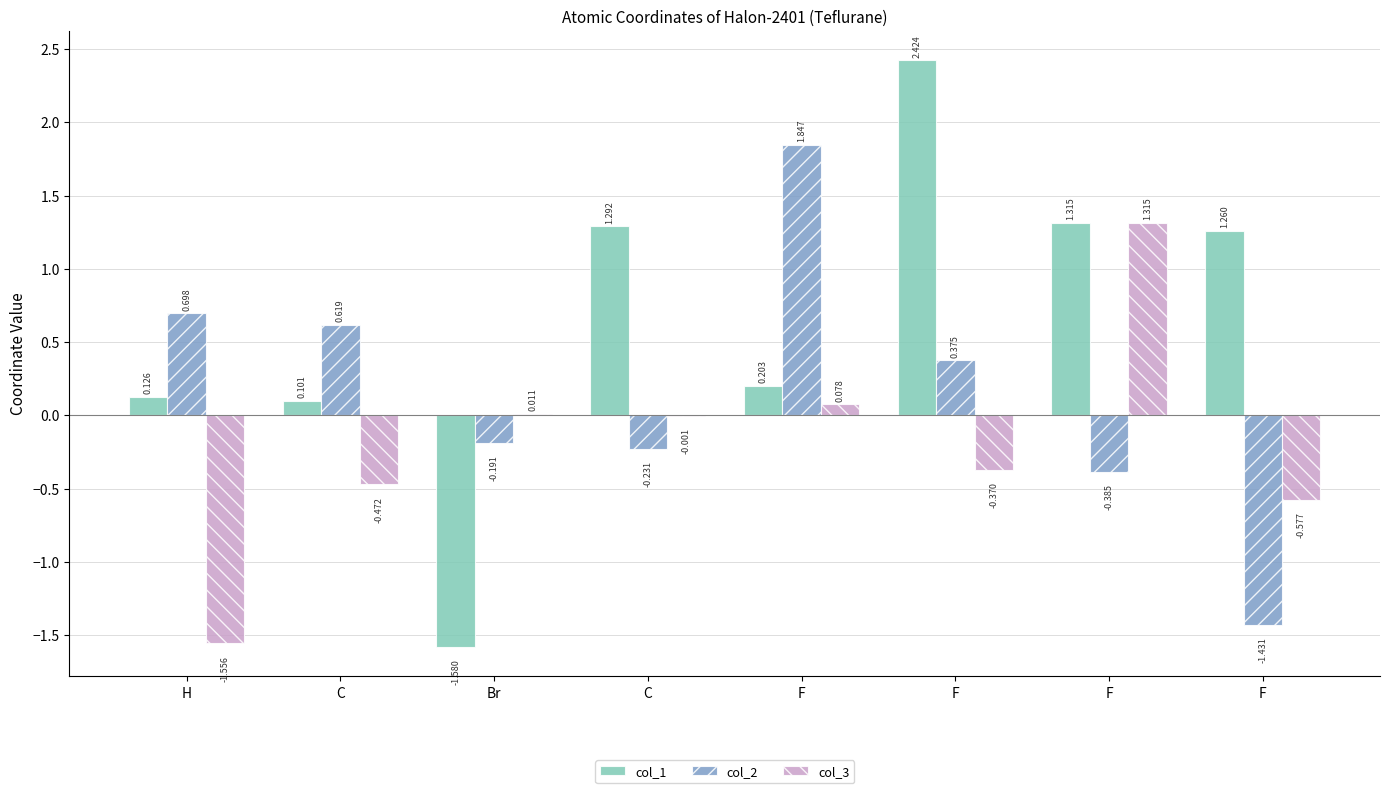

The col_2 series shows 0.4 at F. True or false?

True